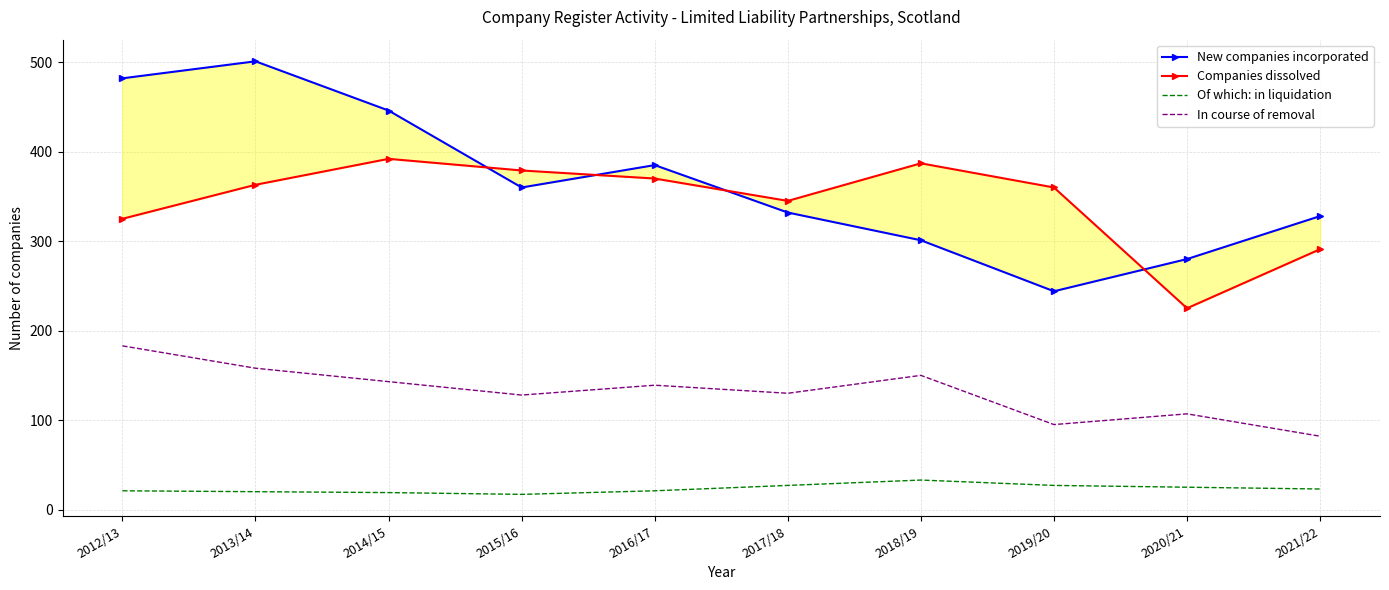

True or false: New companies incorporated and Of which: in liquidation cross at least once.

False